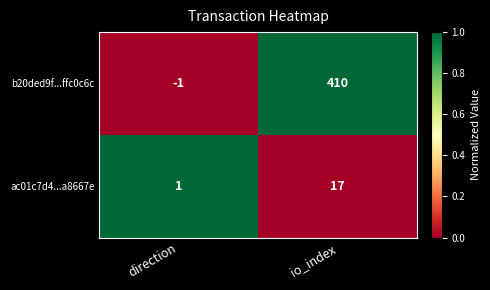

What is the difference between the b20ded9f...ffc0c6c values at io_index and direction?

411